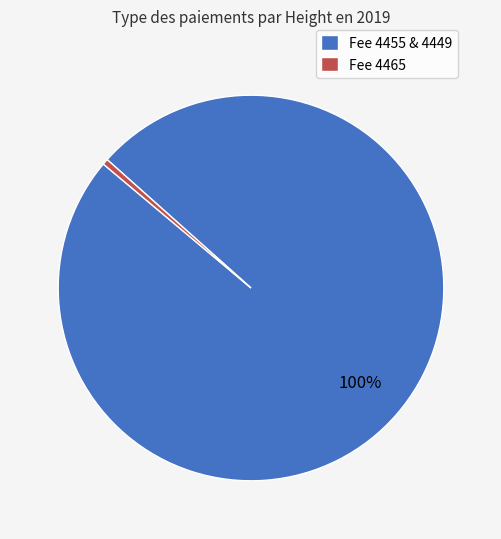

To the nearest percent, what is the average slice percentage?

50%